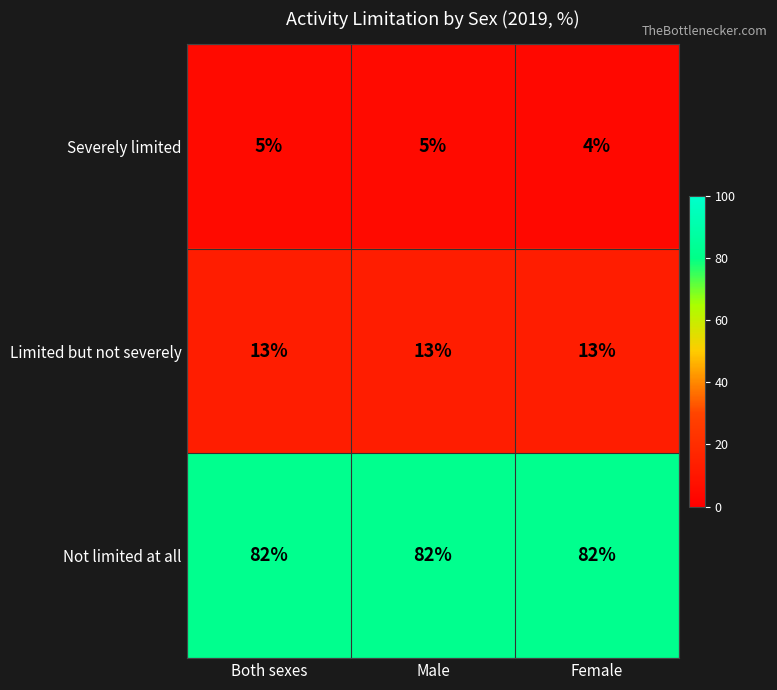

The Not limited at all series shows 24 at Male. True or false?

False